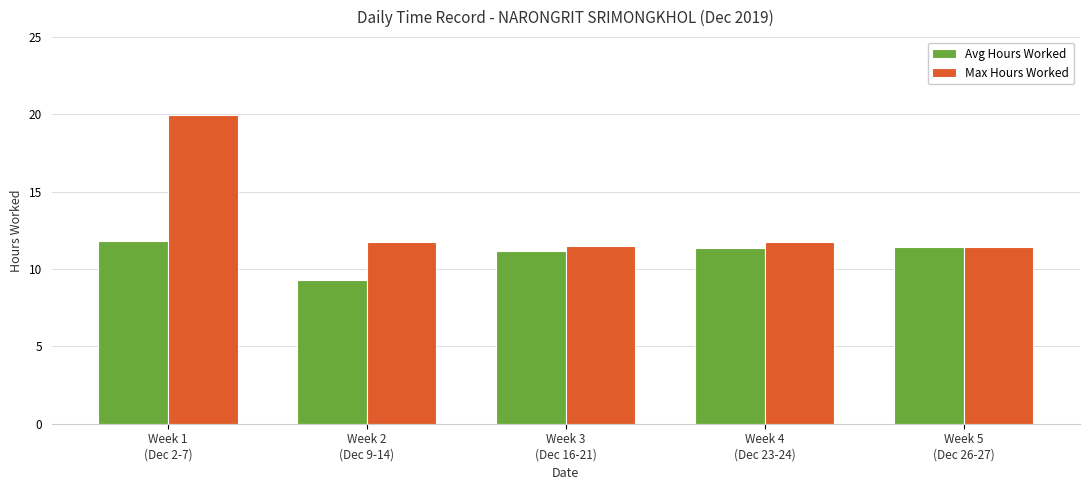

Are the bars grouped side by side (vs. stacked)?

Yes